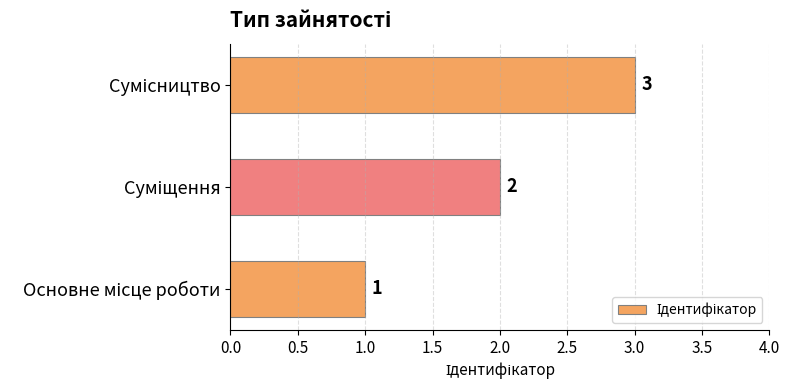

What is the sum of all values?

6